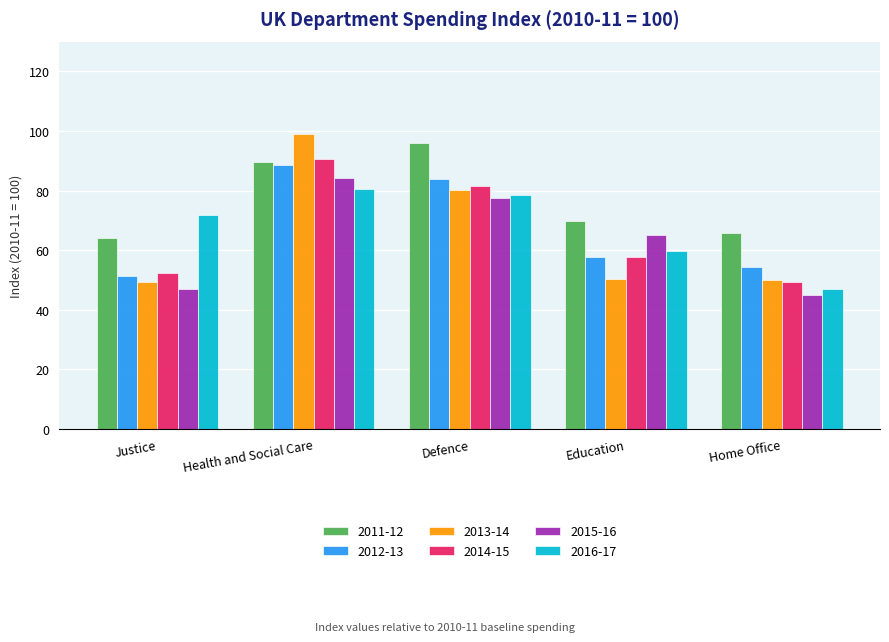

How many bars are there in total?

30